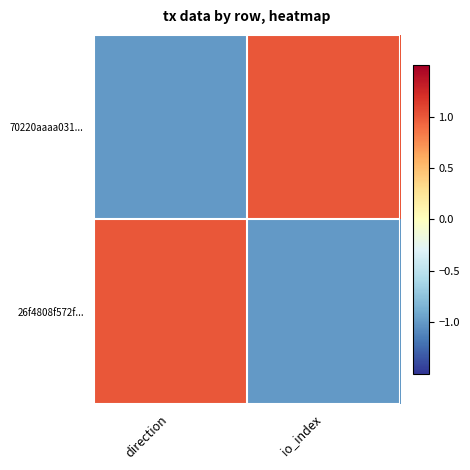

Reading left to right, what are all the values shown in this chart?

70220aaaa031...: direction=-1	io_index=1
26f4808f572f...: direction=1	io_index=-1